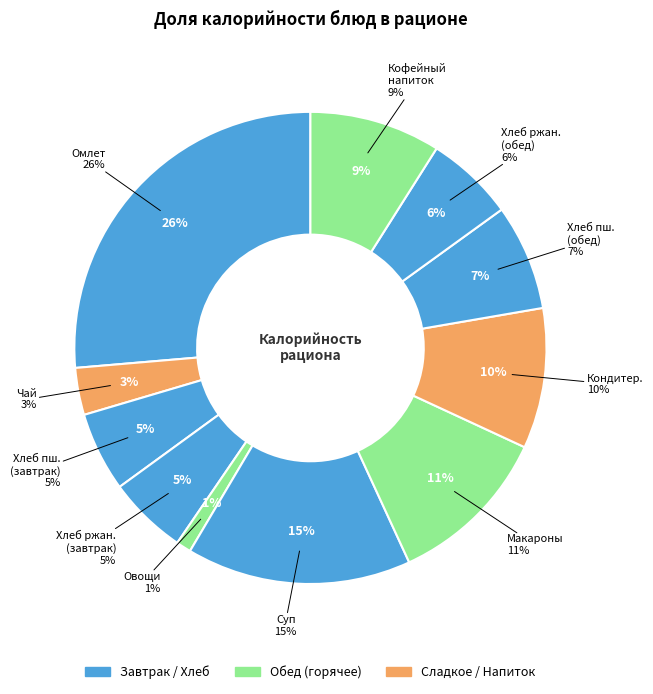

Which has a higher value, Хлеб ржаной (завтрак) or Макароны отварные с овощами?

Макароны отварные с овощами